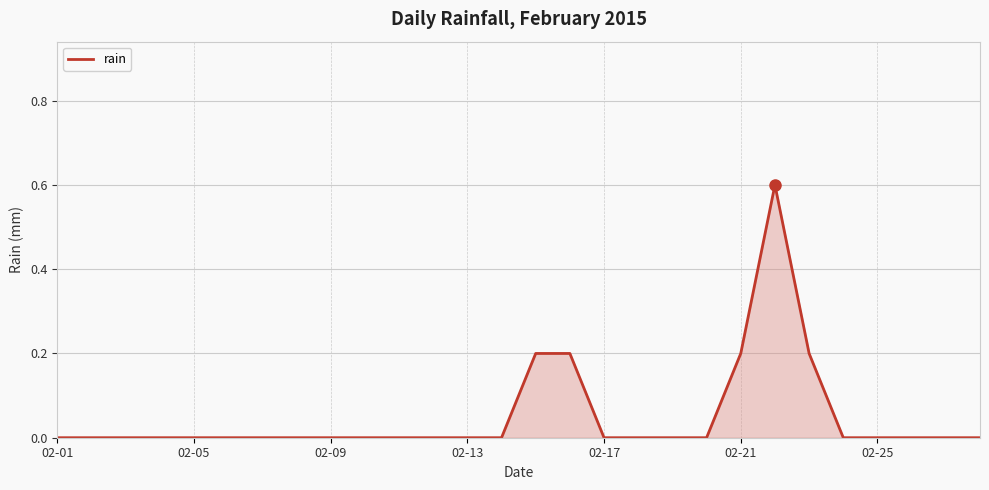

Does the chart have visible grid lines?

Yes